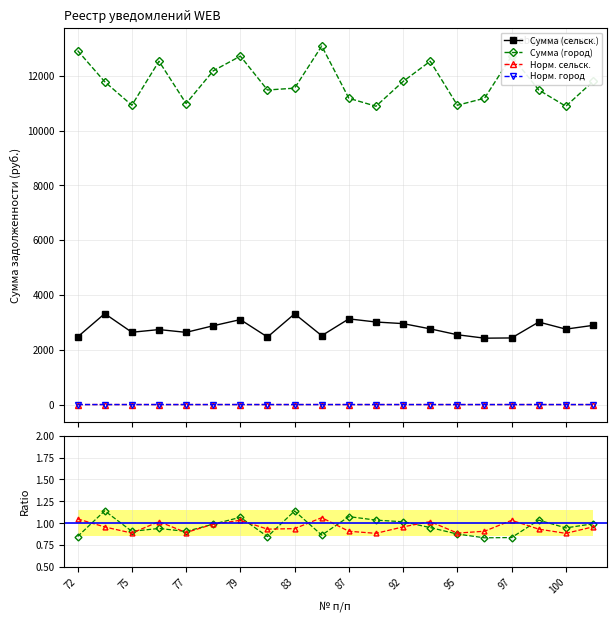

Is this an area chart (filled region under the line)?

No